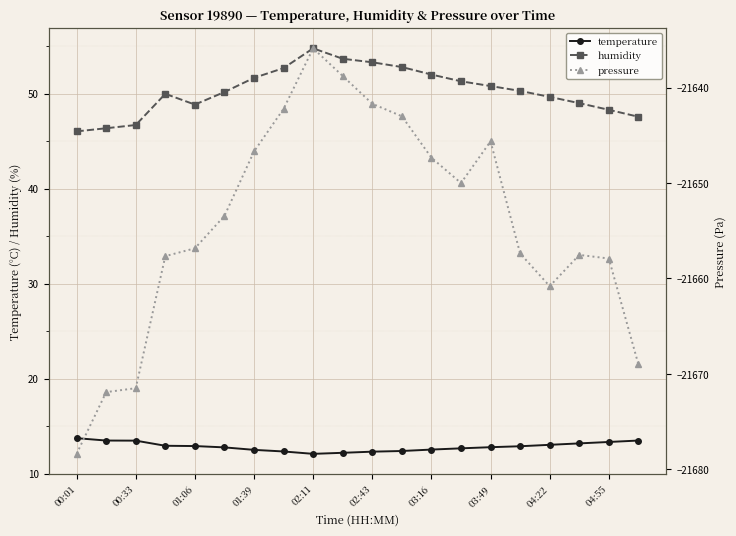

The temperature series shows 18.6 at 01:39. True or false?

False